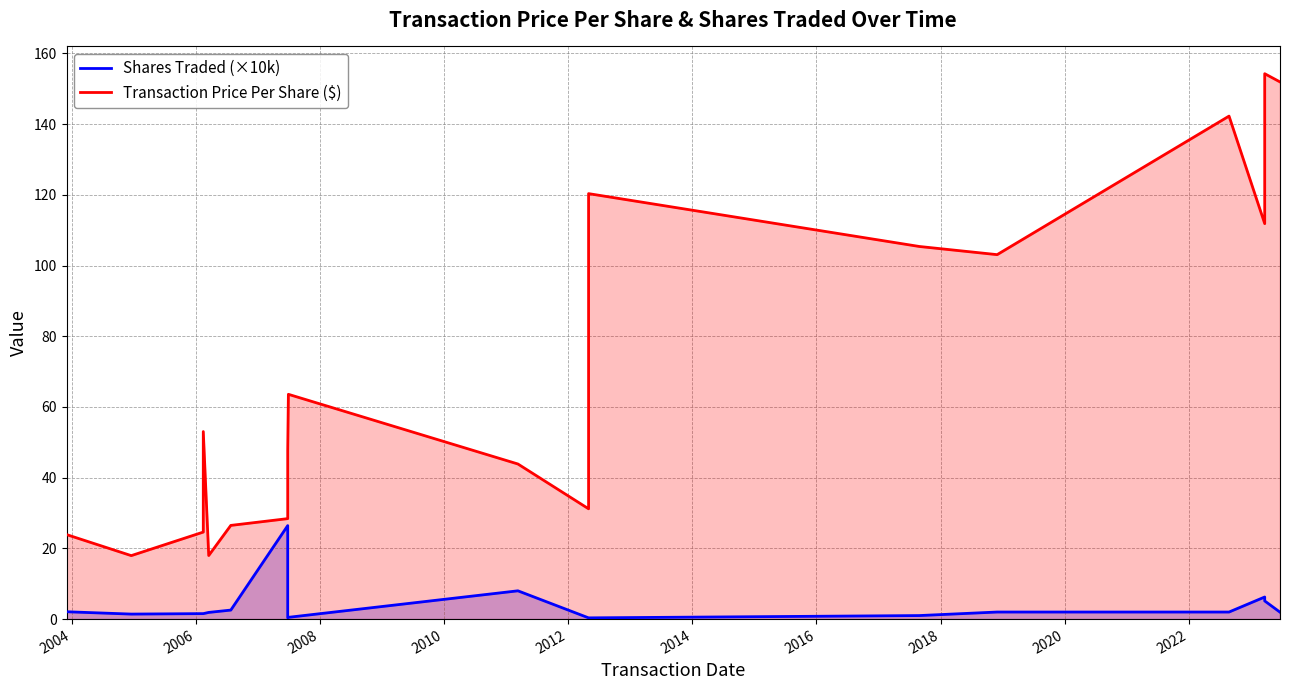

Reading right to left, list all the values displayed in this chart.

Shares Traded (×10k): 2.0	5.1	6.2	2.0	2.0	1.0	0.3	0.3	8.0	0.5	0.4	26.4	2.6	1.9	1.6	1.6	1.4	2.1
Transaction Price Per Share ($): 151.9	154.3	111.9	142.3	103.1	105.4	120.3	31.2	43.9	63.6	47.6	28.4	26.5	18.0	53.0	24.6	18.0	23.9